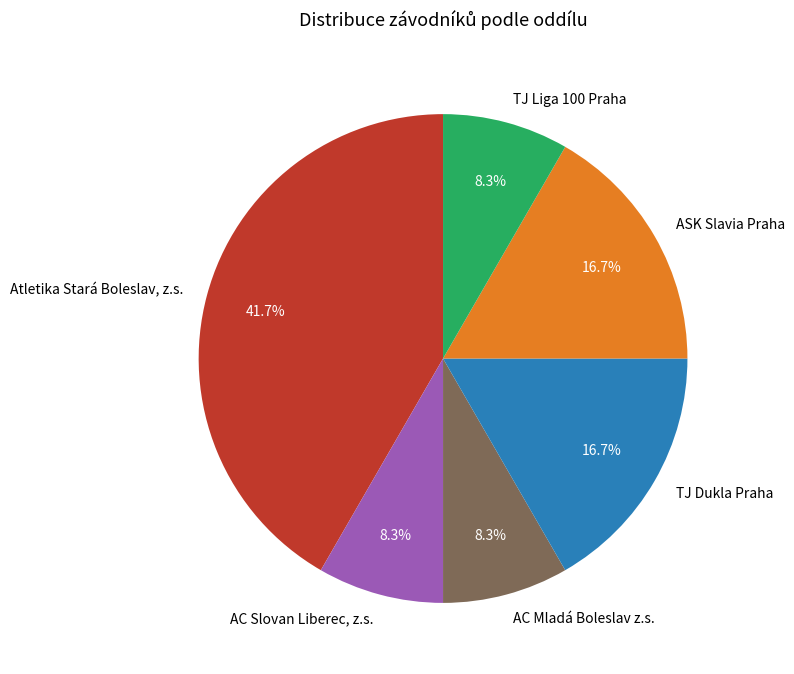

How many slices are in this pie chart?

6